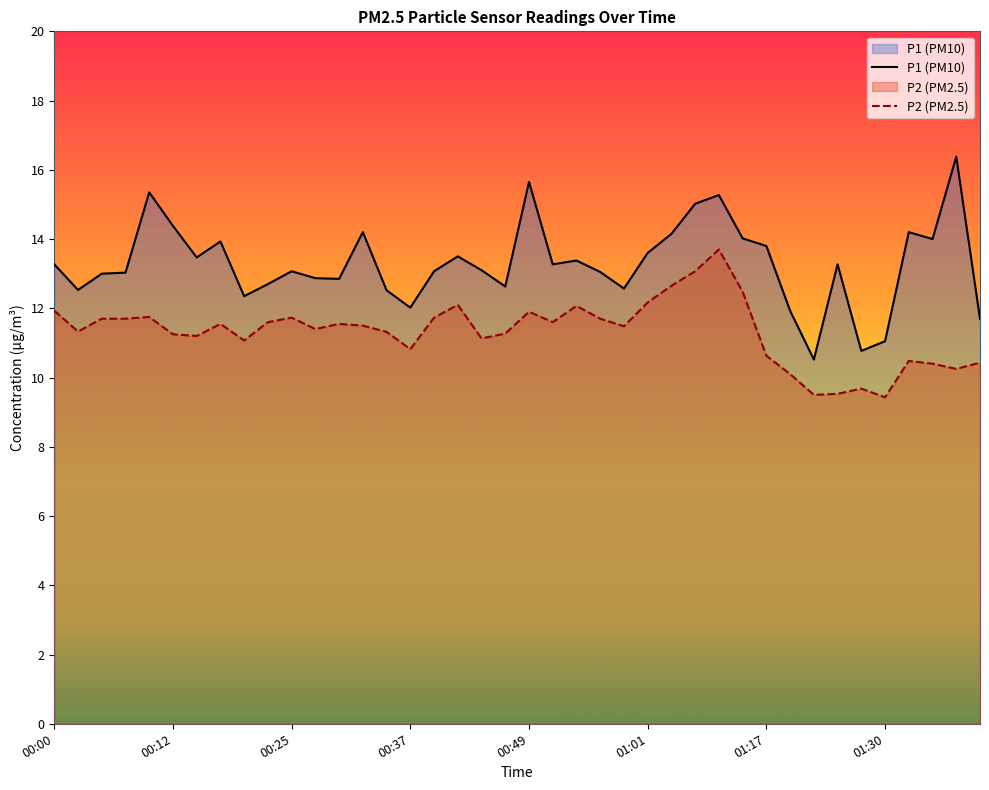

What are all the series names shown in the legend?

P1 (PM10), P2 (PM2.5)